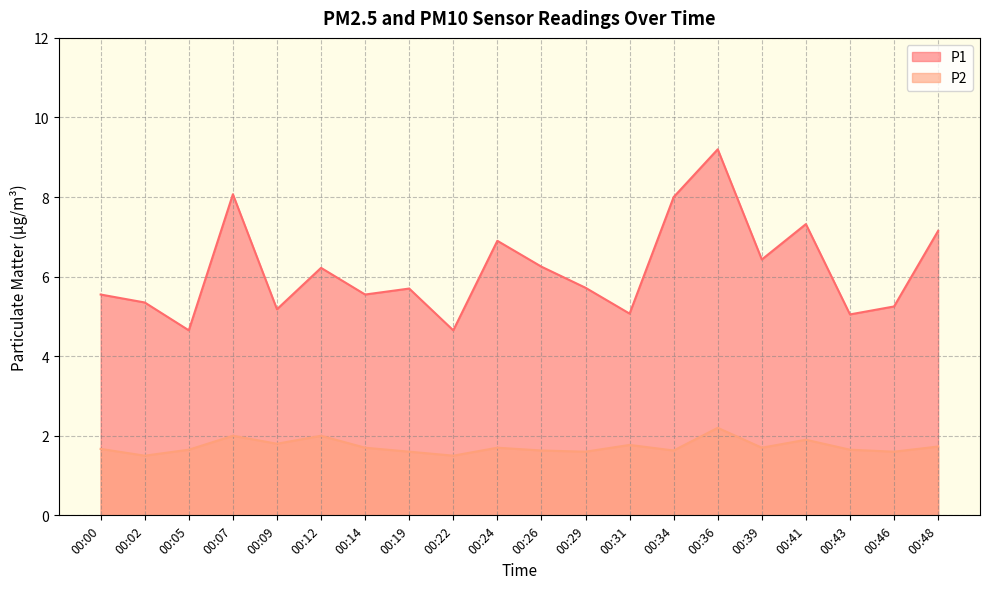

Reading right to left, transcribe all the data shown in this chart.

P1: 00:48=7.2	00:46=5.2	00:43=5.0	00:41=7.3	00:39=6.4	00:36=9.2	00:34=8.0	00:31=5.1	00:29=5.7	00:26=6.2	00:24=6.9	00:22=4.7	00:19=5.7	00:14=5.5	00:12=6.2	00:09=5.2	00:07=8.1	00:05=4.7	00:02=5.3	00:00=5.5
P2: 00:48=1.7	00:46=1.6	00:43=1.6	00:41=1.9	00:39=1.7	00:36=2.2	00:34=1.6	00:31=1.8	00:29=1.6	00:26=1.6	00:24=1.7	00:22=1.5	00:19=1.6	00:14=1.7	00:12=2.0	00:09=1.8	00:07=2.0	00:05=1.6	00:02=1.5	00:00=1.7